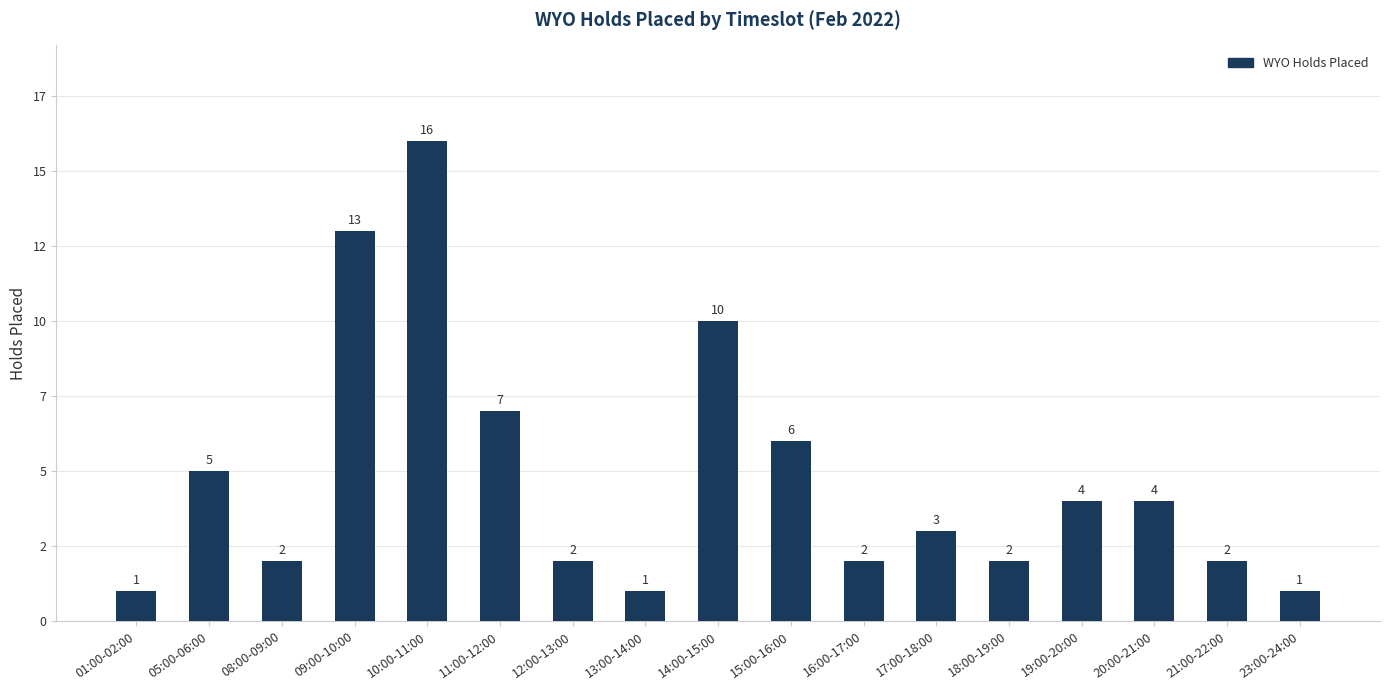

What is the difference between the values at 08:00-09:00 and 01:00-02:00?

1